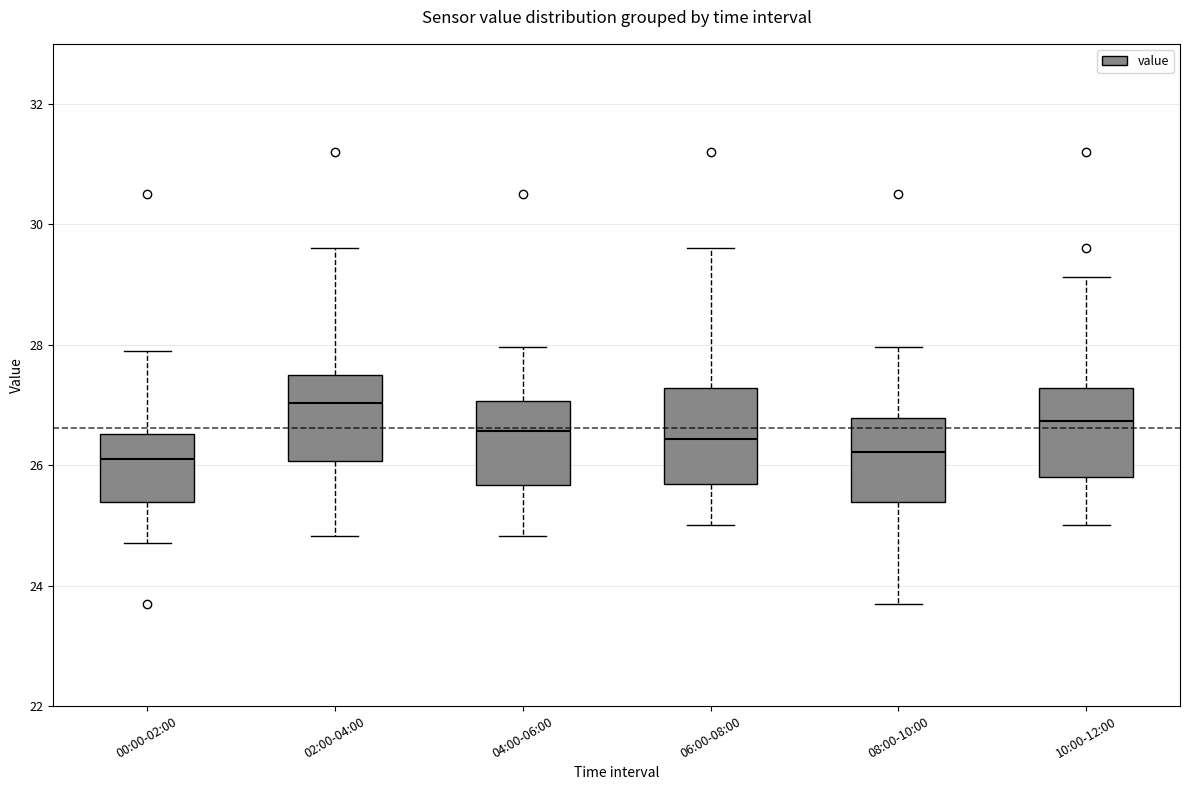

Reading left to right, read every box against the y-axis: the position of its median line, the range the box covers, and the ends of its whiskers. The values are not printed on the chart, so give them approximately, as read against the axis.

00:00-02:00: median 26.2, box 25.4 to 26.6, whiskers 24.8 to 28.0
02:00-04:00: median 27.0, box 26.0 to 27.4, whiskers 24.8 to 29.6
04:00-06:00: median 26.6, box 25.6 to 27.0, whiskers 24.8 to 28.0
06:00-08:00: median 26.4, box 25.6 to 27.2, whiskers 25.0 to 29.6
08:00-10:00: median 26.2, box 25.4 to 26.8, whiskers 23.8 to 28.0
10:00-12:00: median 26.8, box 25.8 to 27.2, whiskers 25.0 to 29.2